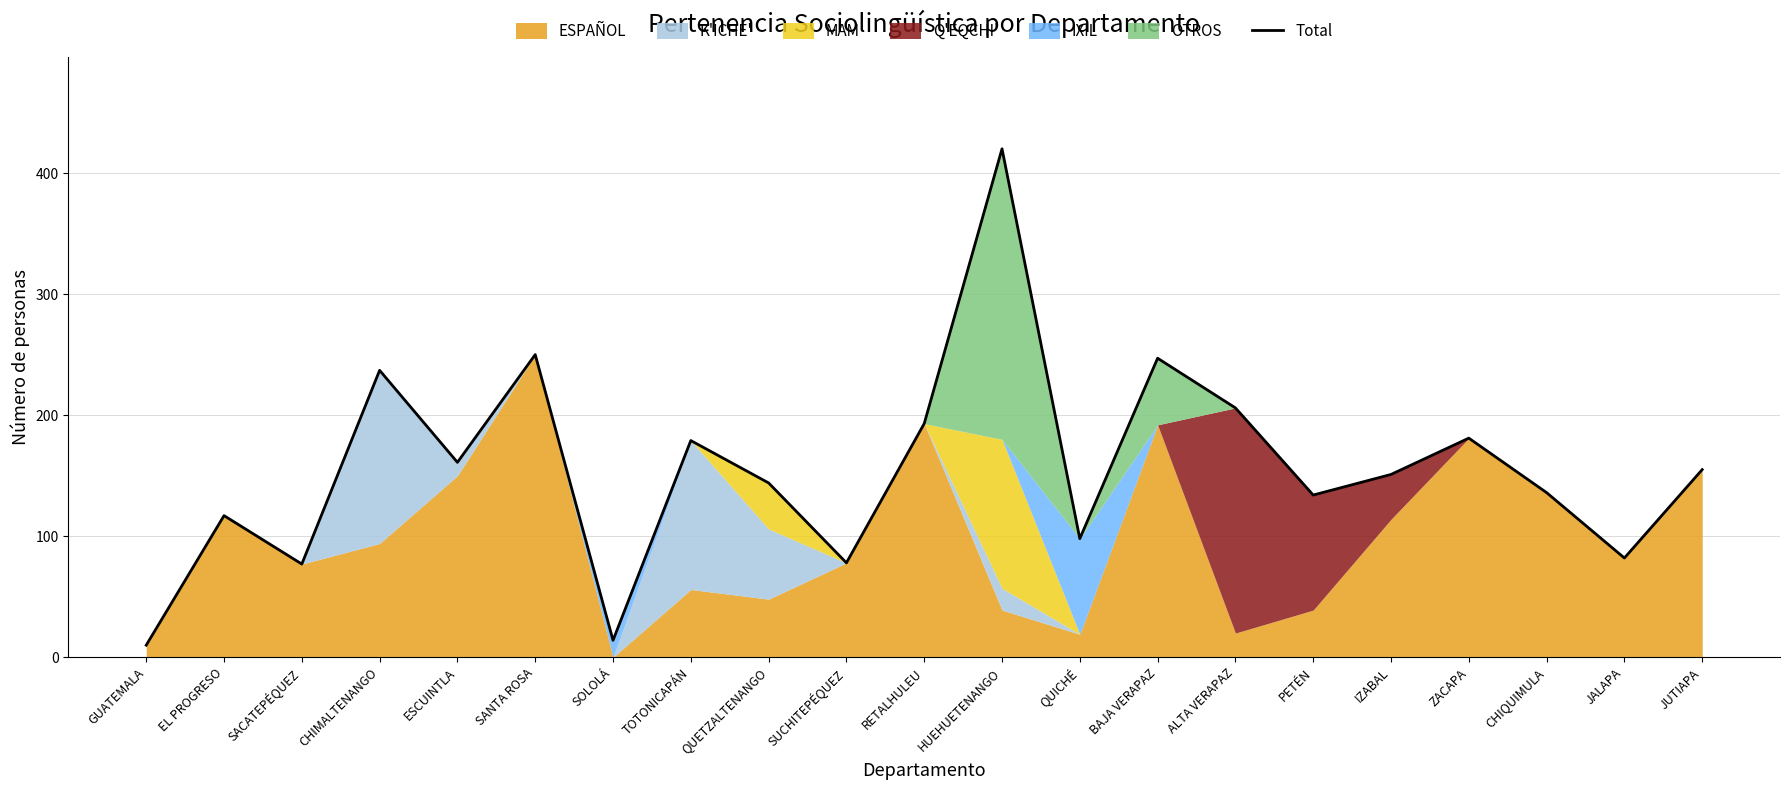

The value at CHIMALTENANGO is 316. True or false?

False